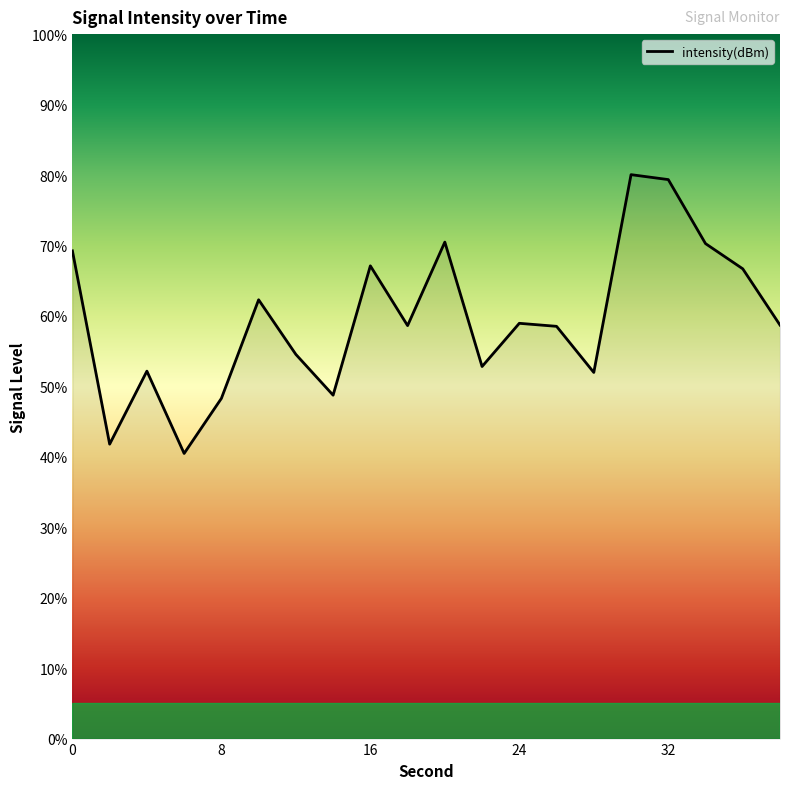

What is the greatest value displayed?

80.0